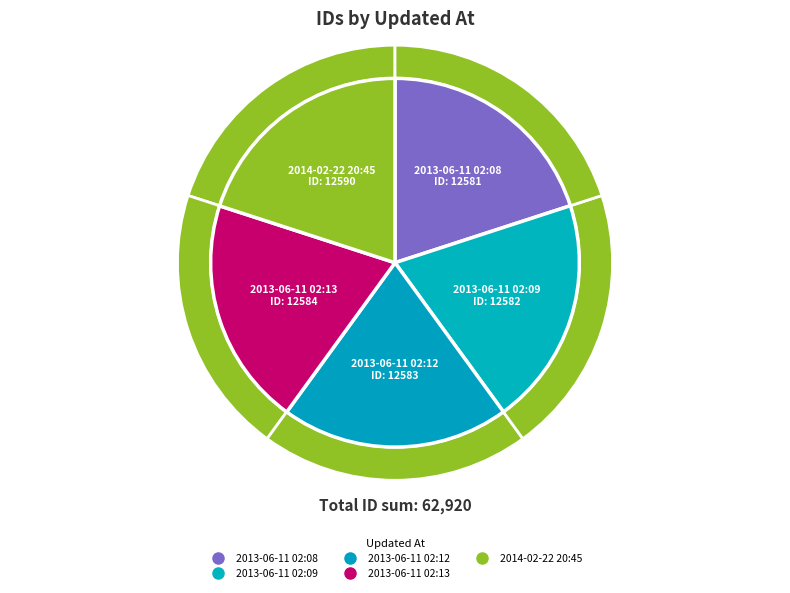

Which category has the biggest portion of the pie?

2014-02-22 20:45